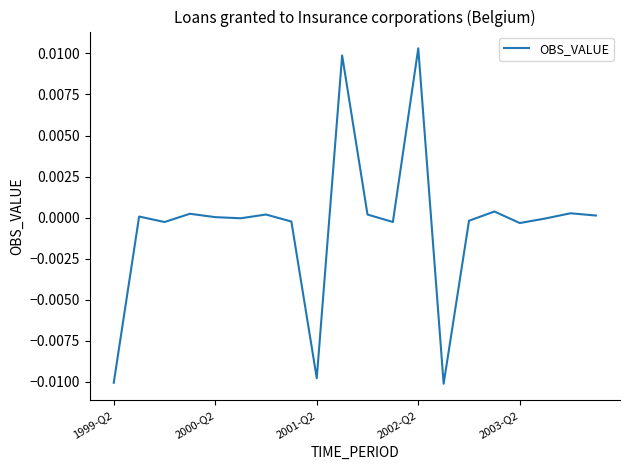

How many interior local valleys (lower than both neighbors) does the data have?

6